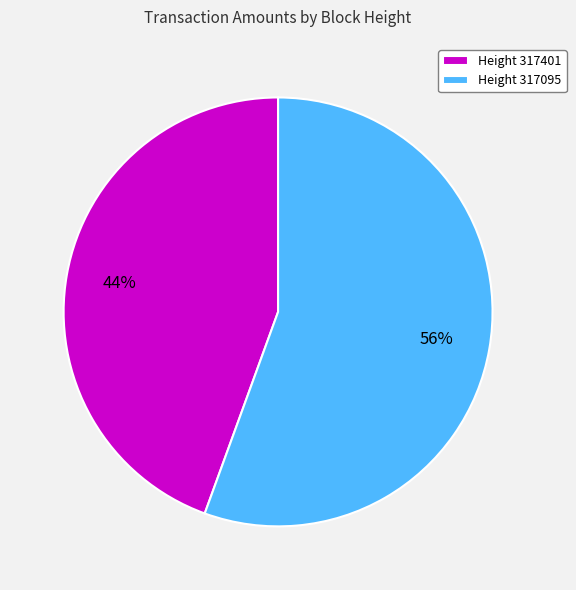

Which slice is the smallest?

Height 317401